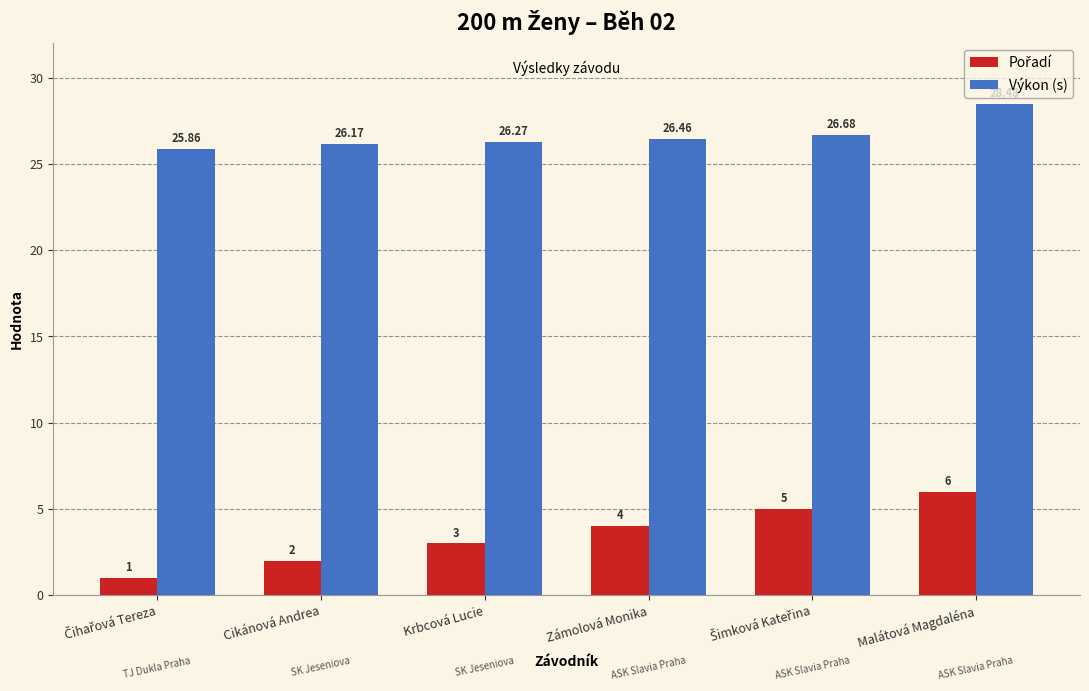

Count the number of data series in this chart.

2